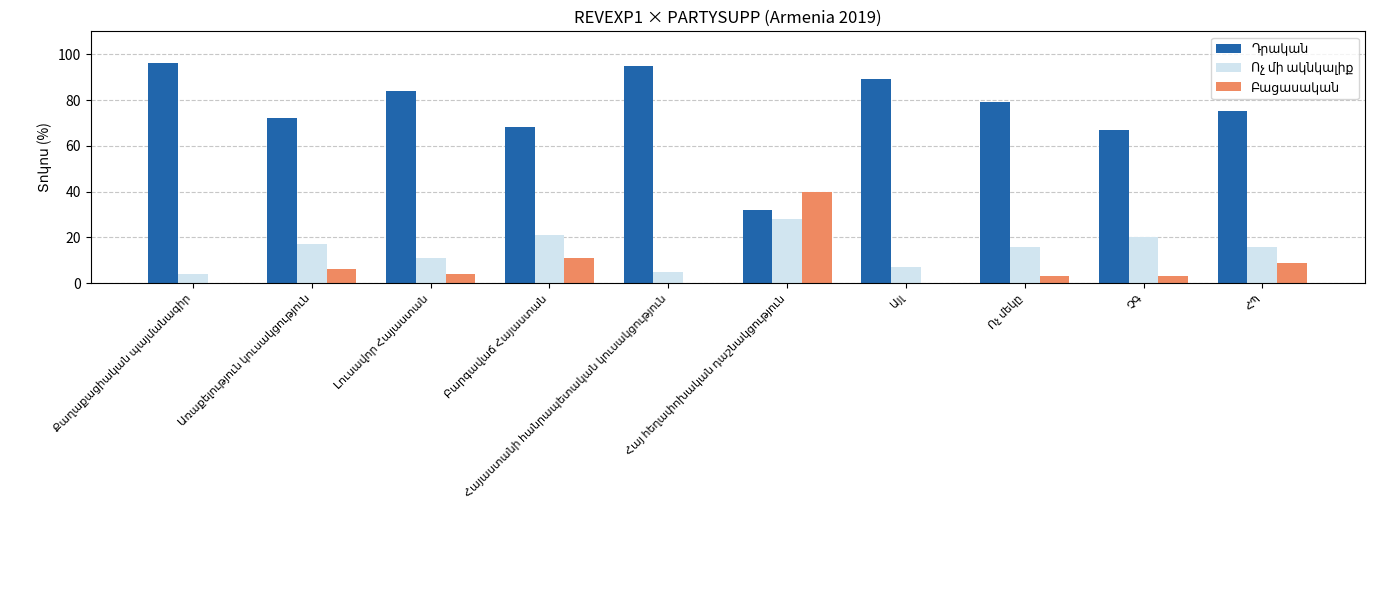

Which series has the largest total across all categories?

Դրական